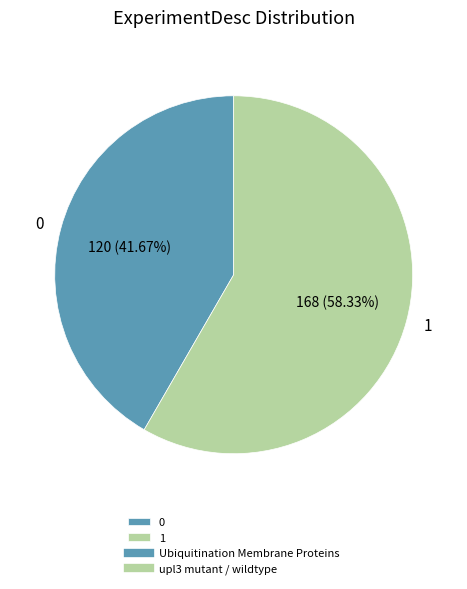

Which slice is the largest?

1